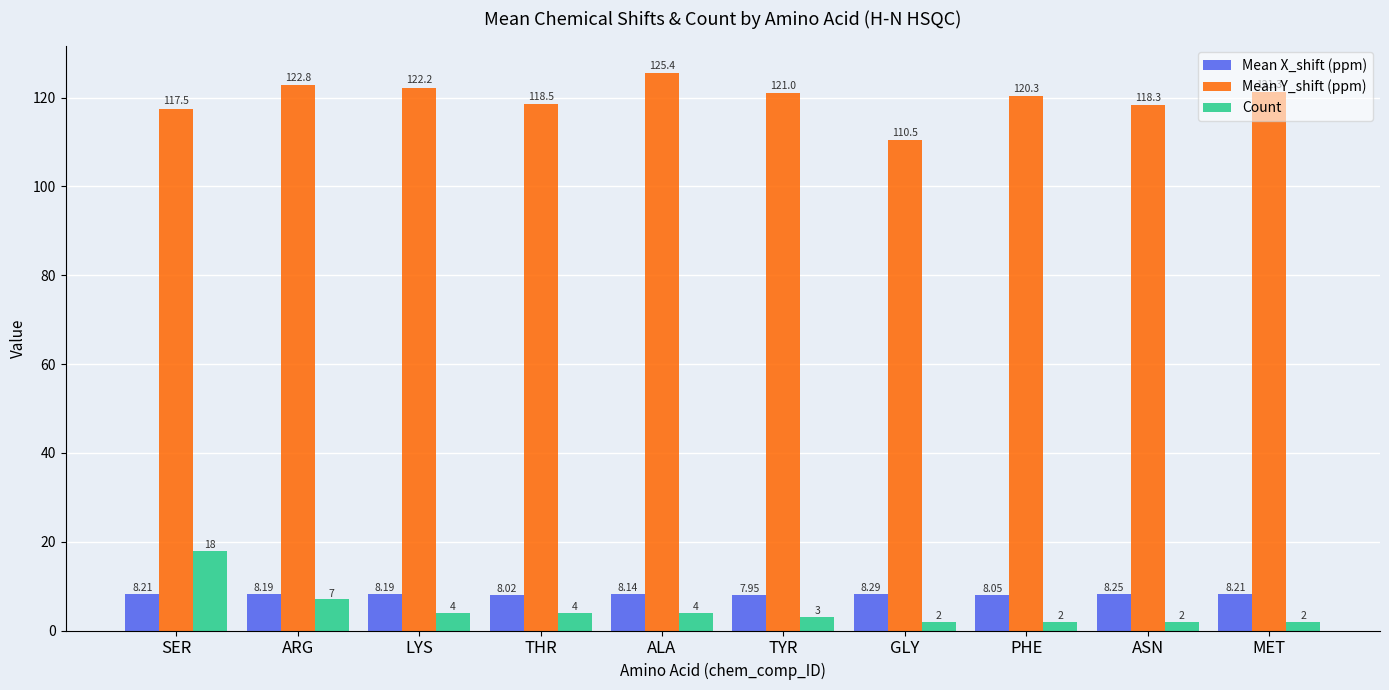

Where is Mean X_shift (ppm) nearest to the value 8?

THR